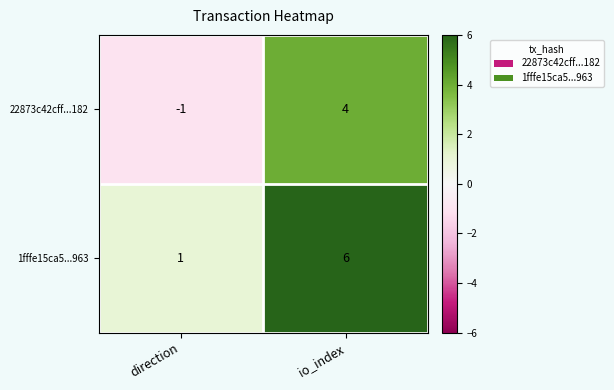

Which series has the largest total across all categories?

1fffe15ca5...963